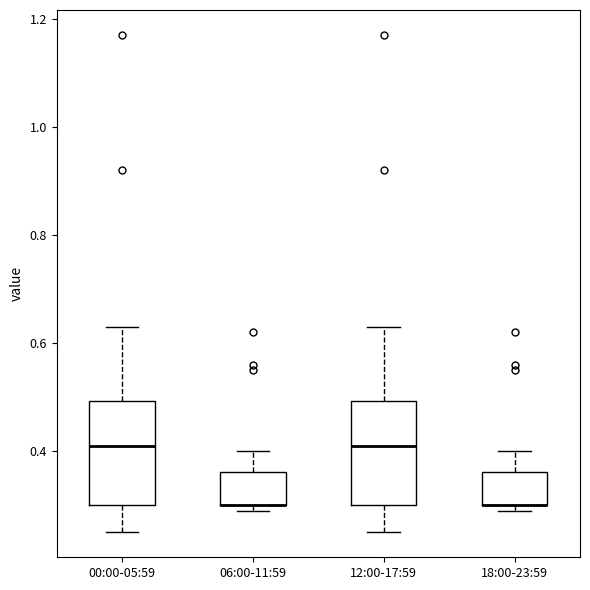

Where is the lower edge of the box for 06:00-11:59 on the y-axis? The values are not printed on the chart, so give them approximately, as read against the axis.

0.30